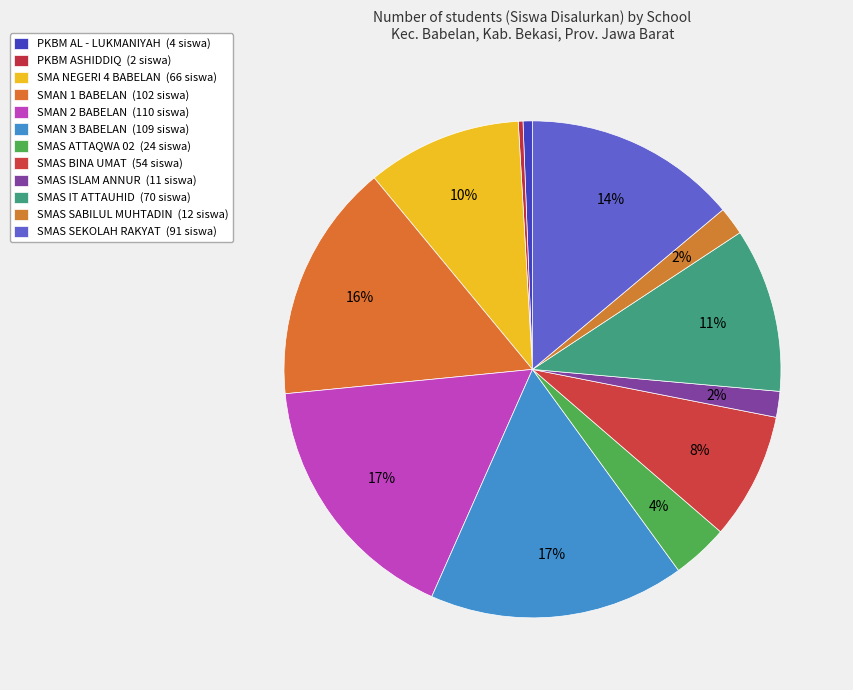

Is SMAS BINA UMAT the majority of the pie?

No